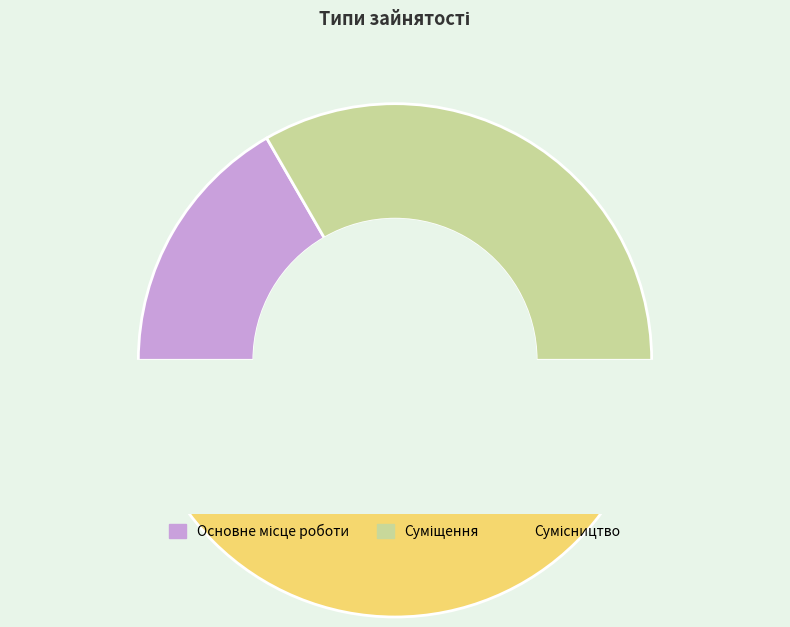

Does Сумісництво account for over 50% of the chart?

No